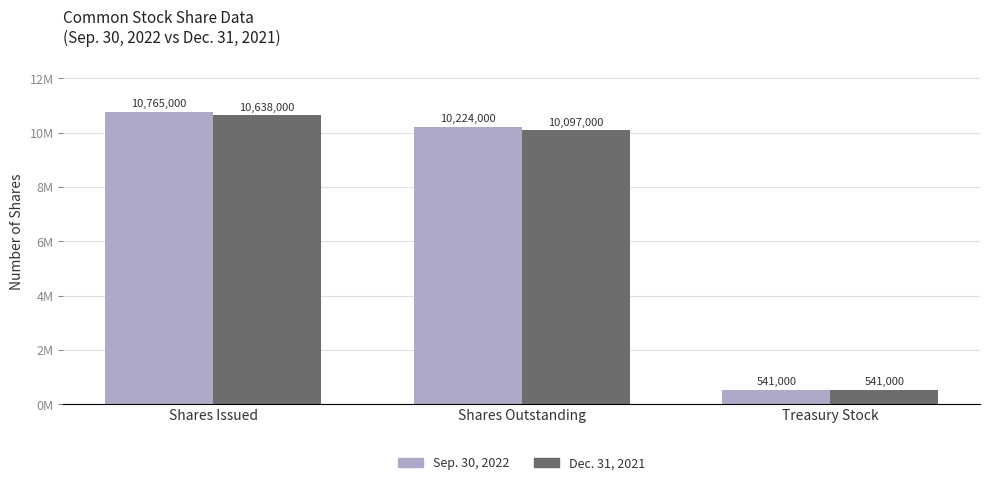

What are all the series names shown in the legend?

Sep. 30, 2022, Dec. 31, 2021